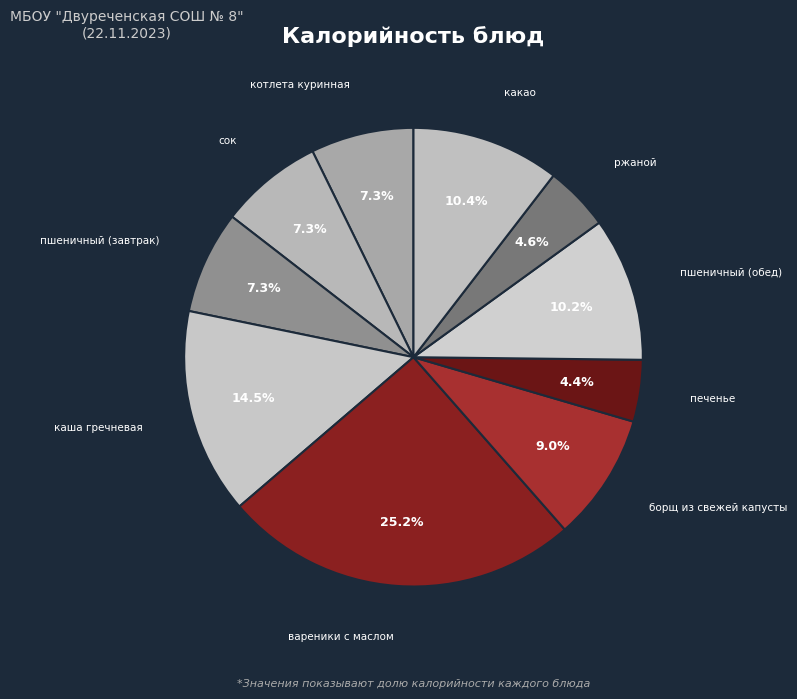

How many slices are in this pie chart?

10